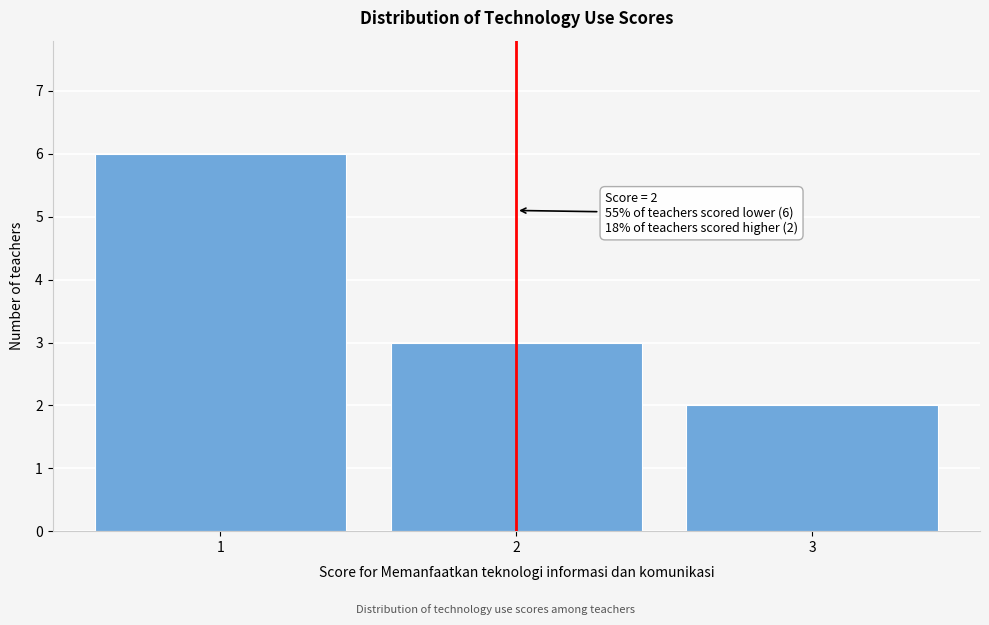

Reading left to right, extract all data points from this chart.

1=6	2=3	3=2